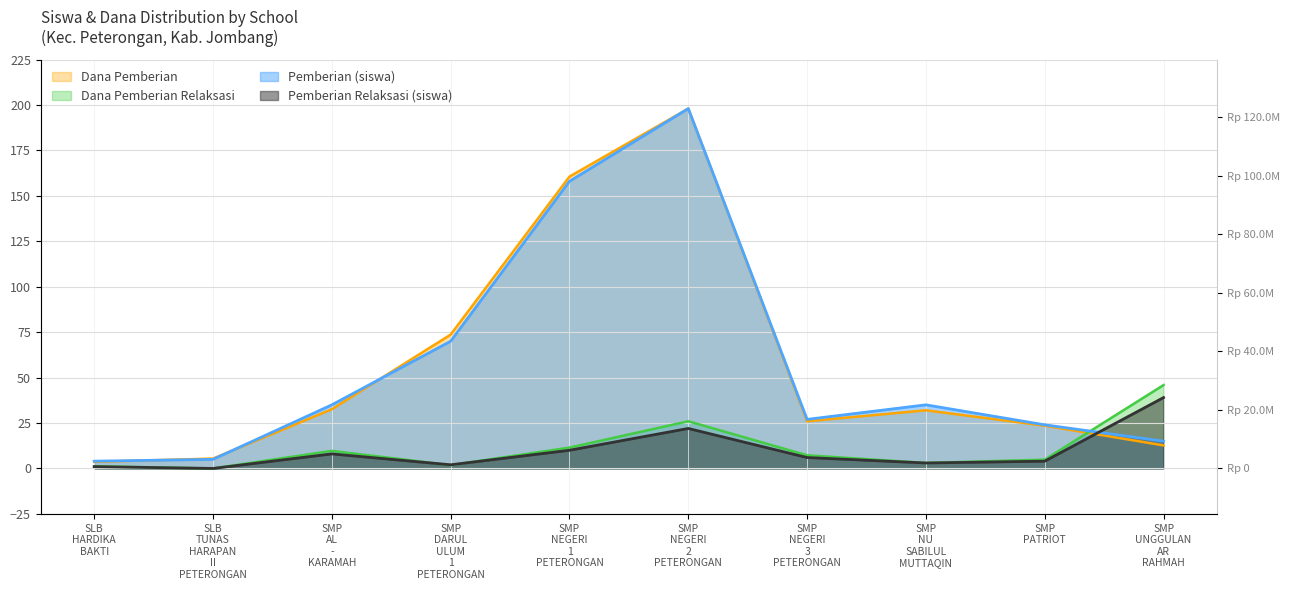

What is the difference between the highest and lowest values at SMP NEGERI 1 PETERONGAN?

150.6